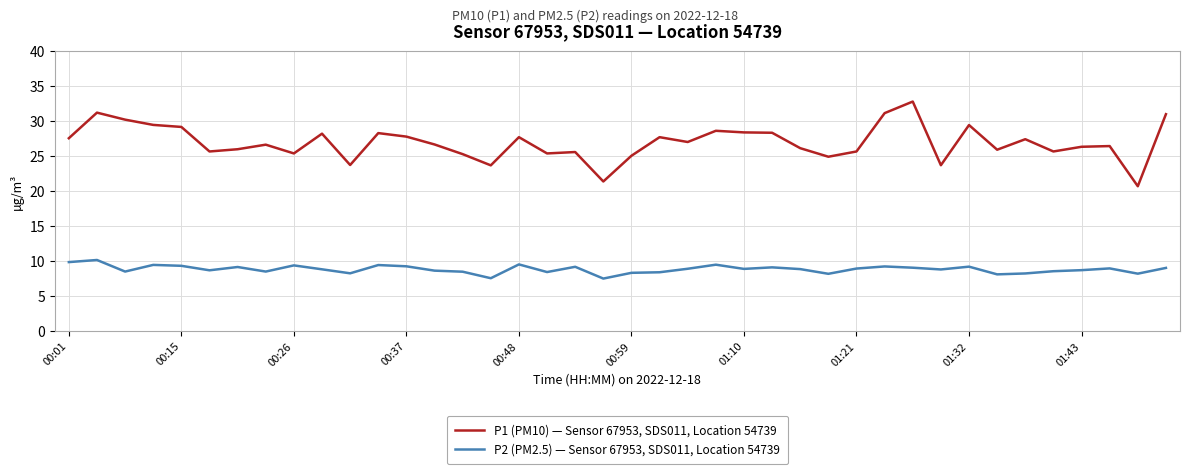

What is the smallest value displayed?

7.5